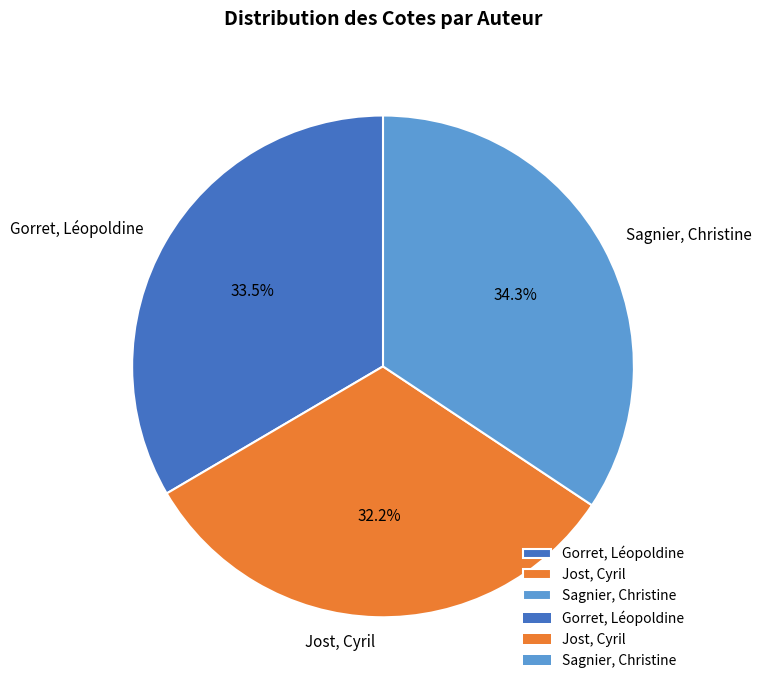

To the nearest percent, what percentage of the pie is Sagnier, Christine?

34%